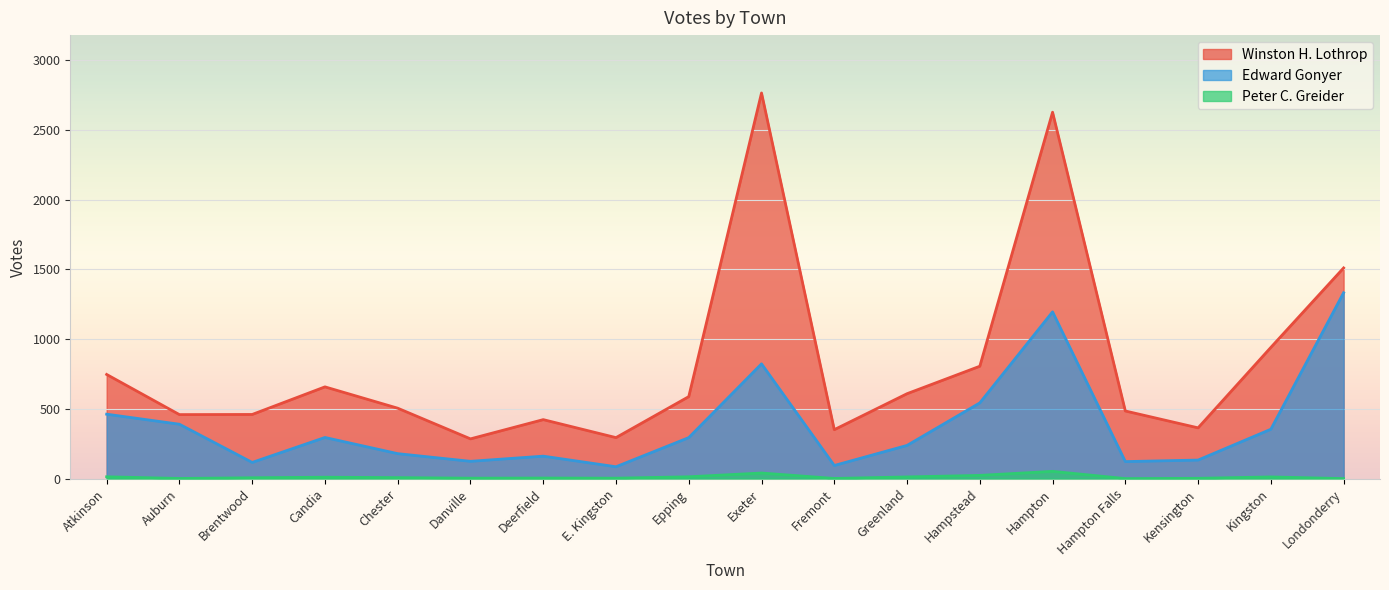

How many categories are shown in the chart?

18